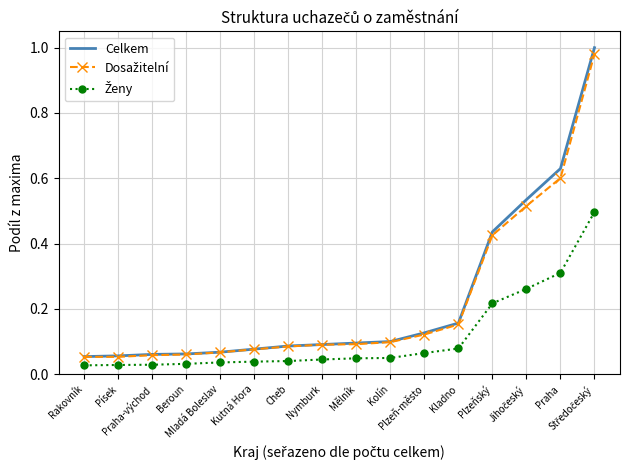

The value of Celkem at Mělník is 0.1. True or false?

True